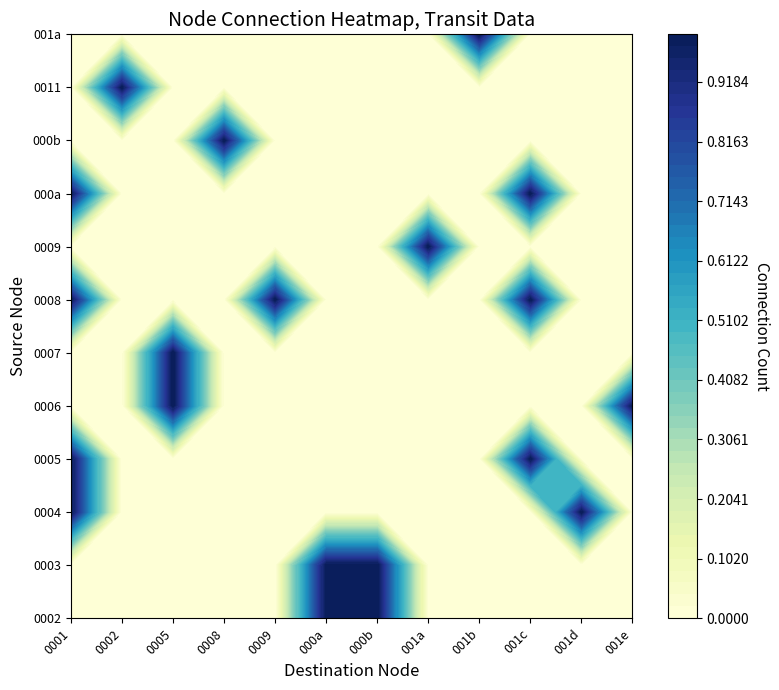

The 001d series shows 0 at 10. True or false?

False